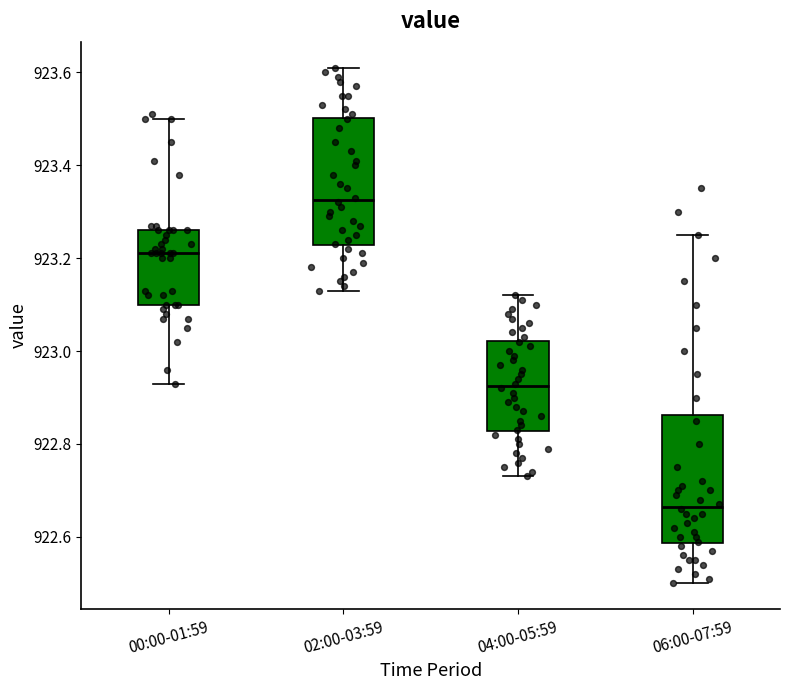

Reading left to right, transcribe this box plot: for each box, give where its median line is, the range the box spans, and where its two whiskers end, as read against the y-axis. The values are not printed on the chart, so give them approximately, as read against the axis.

00:00-01:59: median 923.22, box 923.10 to 923.26, whiskers 922.94 to 923.50
02:00-03:59: median 923.32, box 923.22 to 923.50, whiskers 923.14 to 923.62
04:00-05:59: median 922.92, box 922.82 to 923.02, whiskers 922.74 to 923.12
06:00-07:59: median 922.66, box 922.58 to 922.86, whiskers 922.50 to 923.26